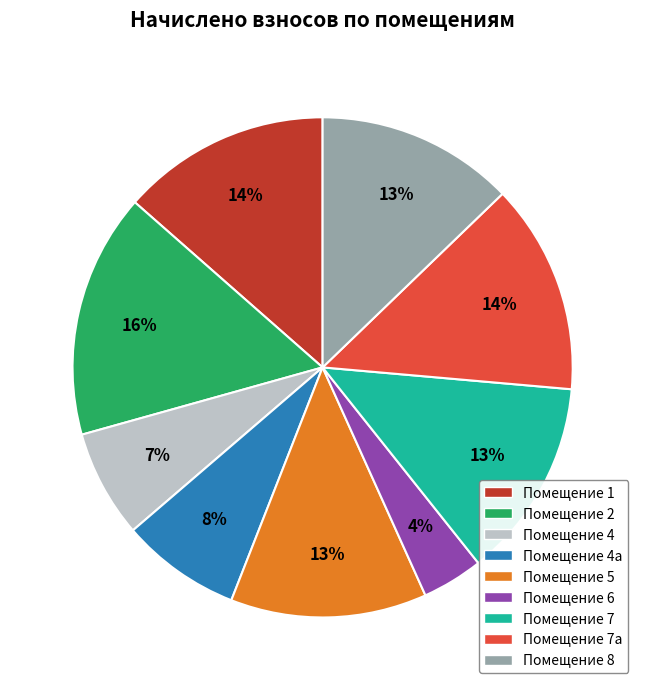

Is there any slice that represents more than half of the pie?

No